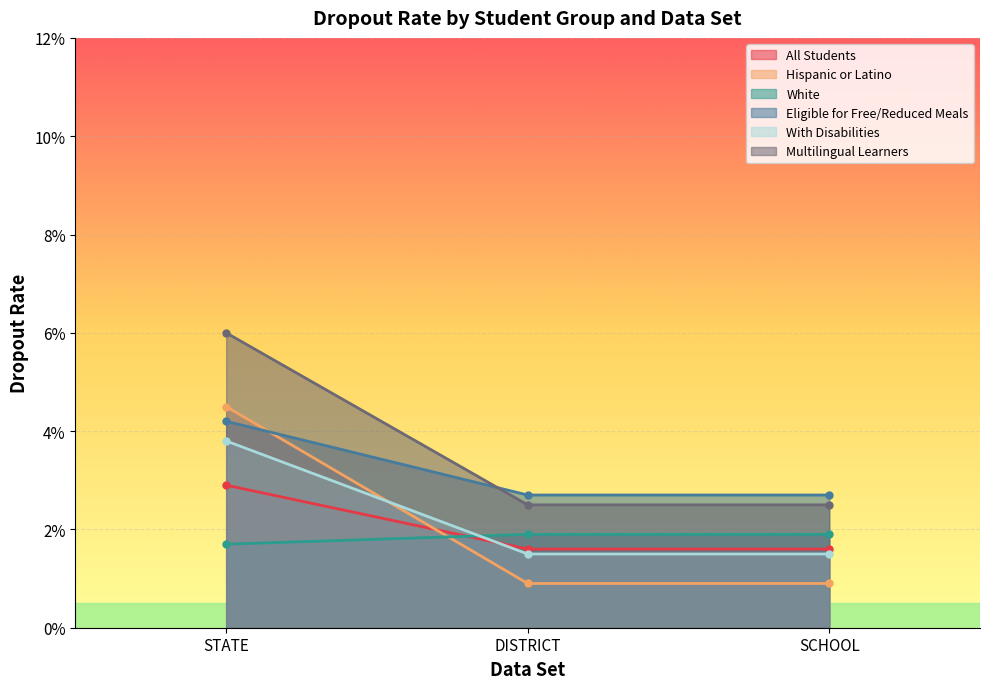

What value does the Multilingual Learners series have at STATE?

0.1